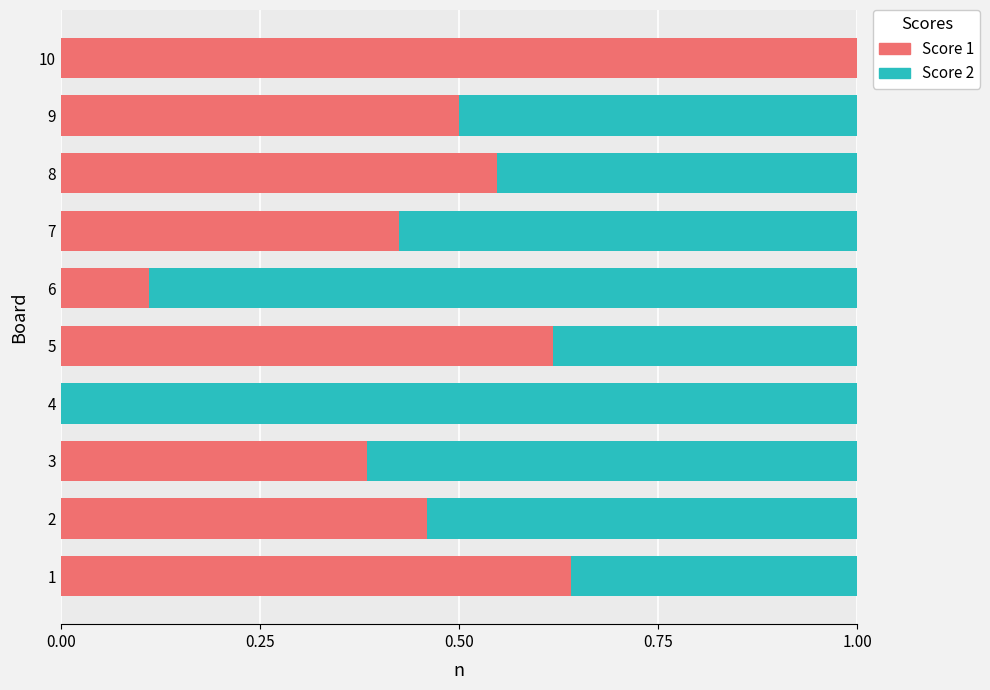

Is it true that Score 1 equals 0.9 at 8?

False